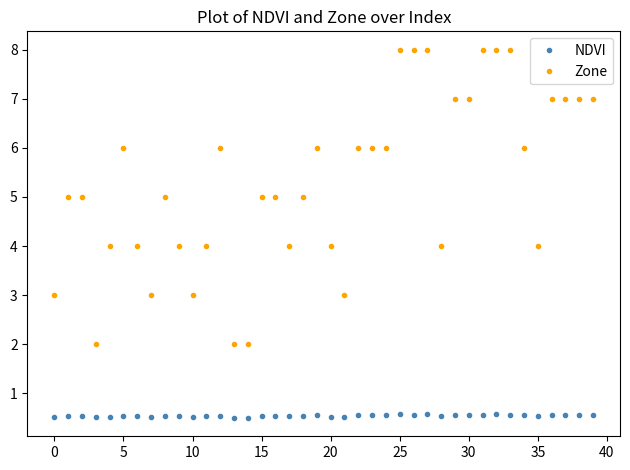

Does the chart have visible grid lines?

No